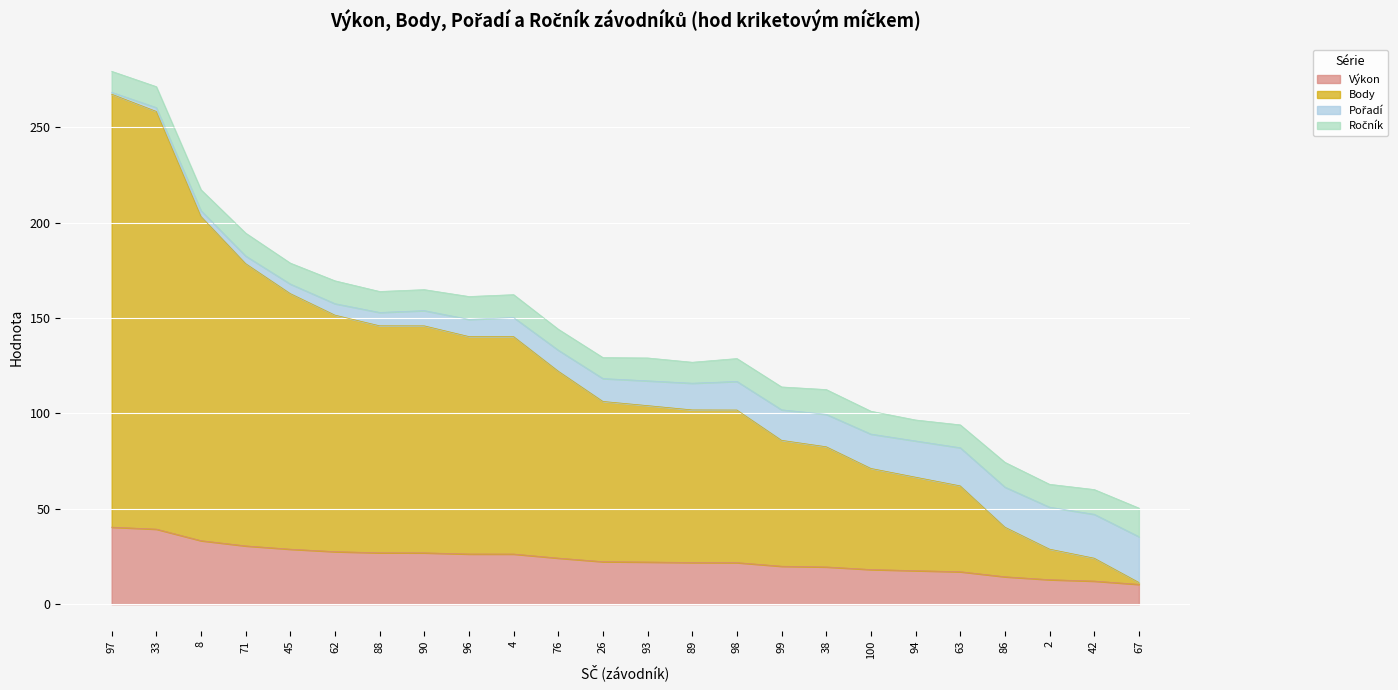

At which label does Výkon reach its minimum?

67